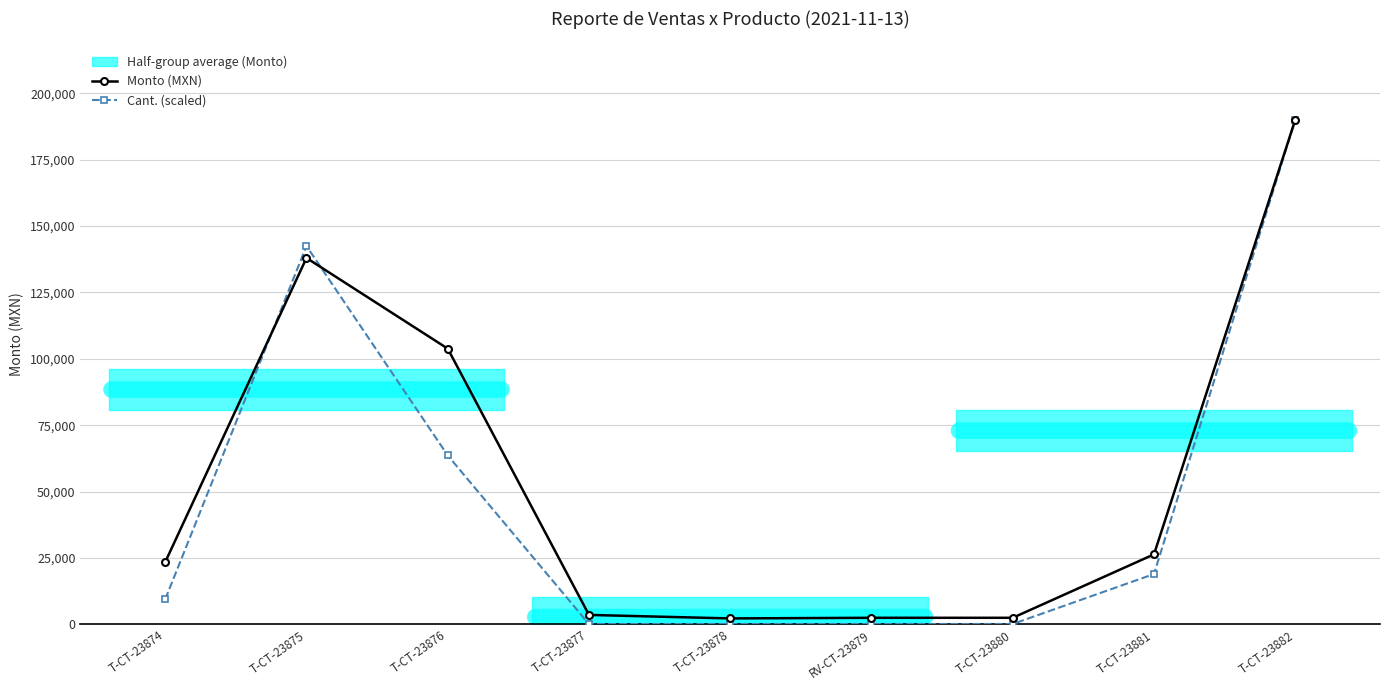

What is the lowest value of the Cant. (scaled) series?

152.0